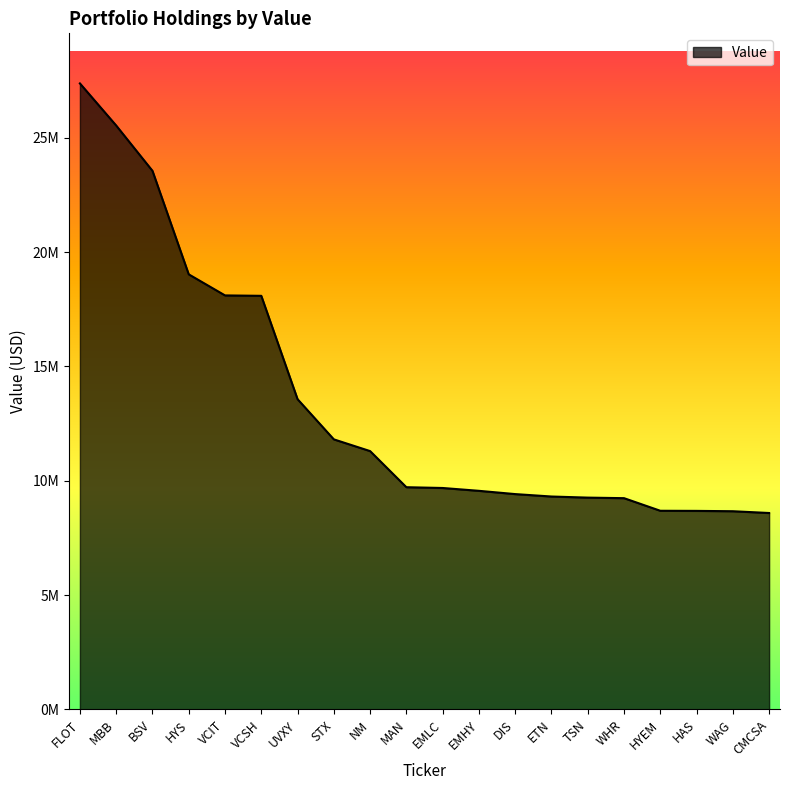

Does the chart have visible grid lines?

No